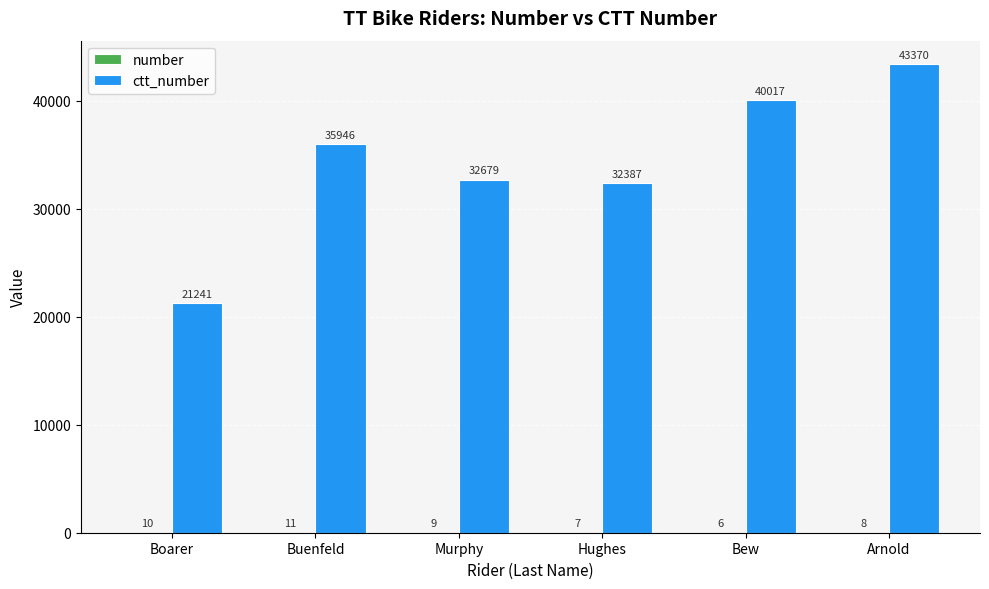

What is the total value across all series at Murphy?

32688